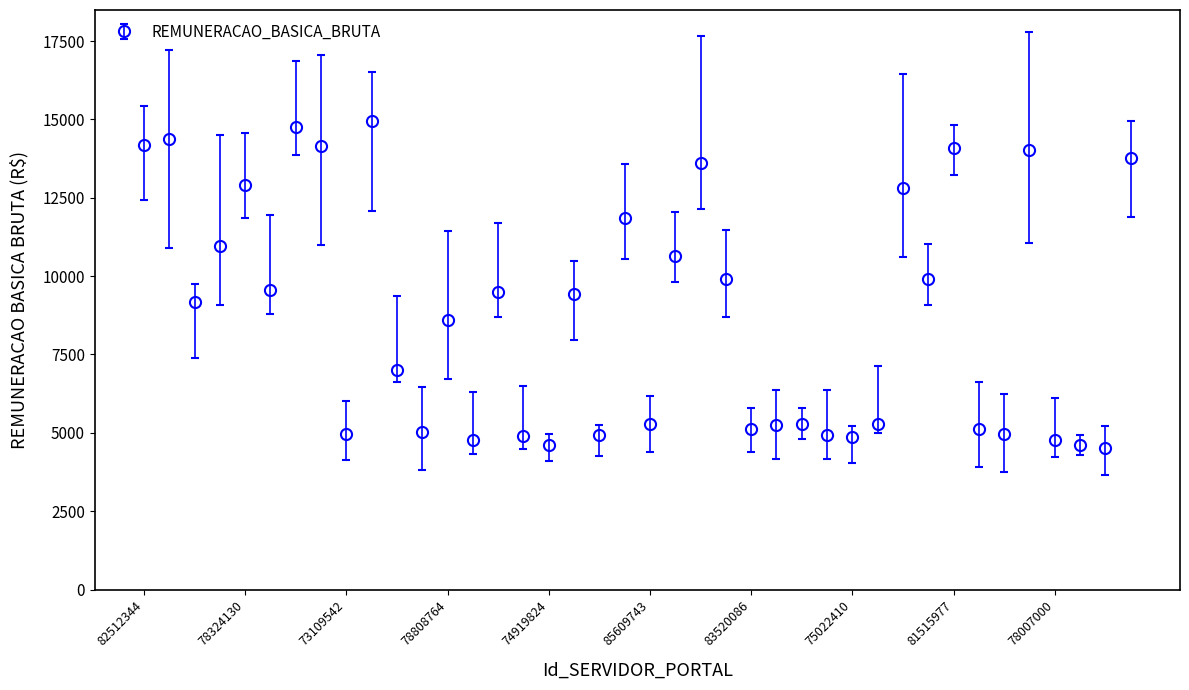

What is the value of the 26th point from the left?

5237.8